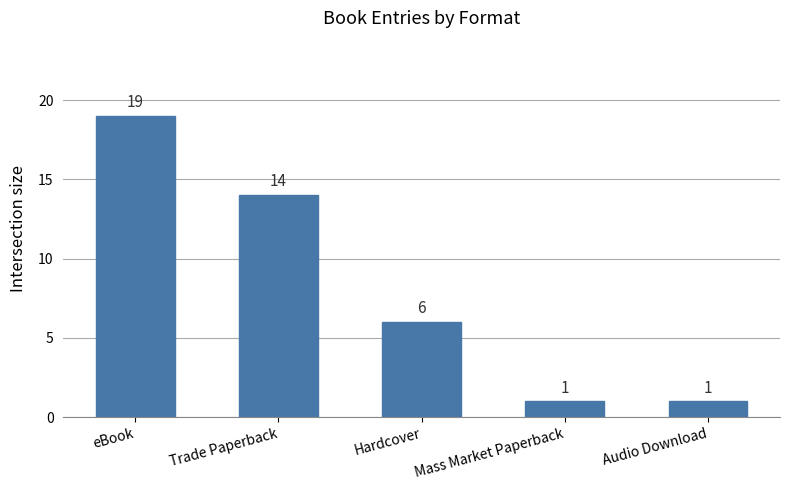

How many categories are shown in the chart?

5